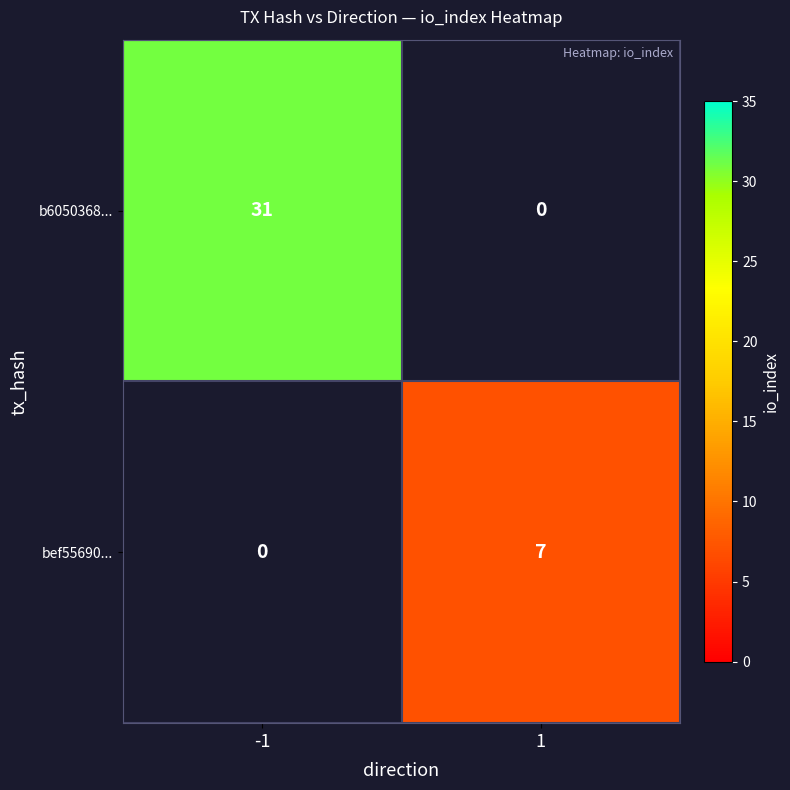

What is the greatest value displayed?

31.0